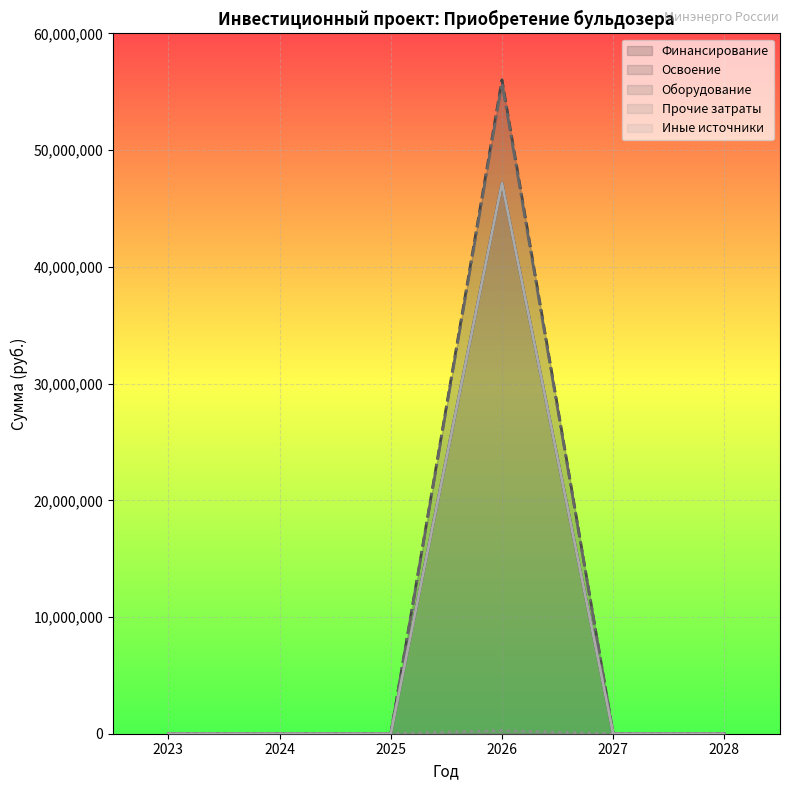

How many positive values does the Прочие затраты series have?

1